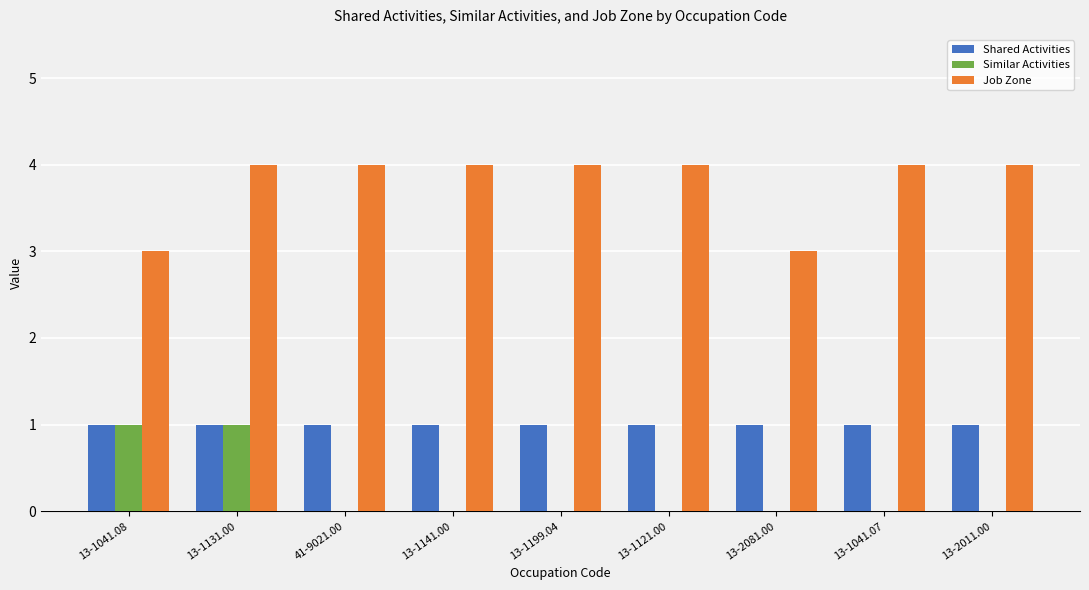

The Job Zone series shows 4 at 13-1121.00. True or false?

True